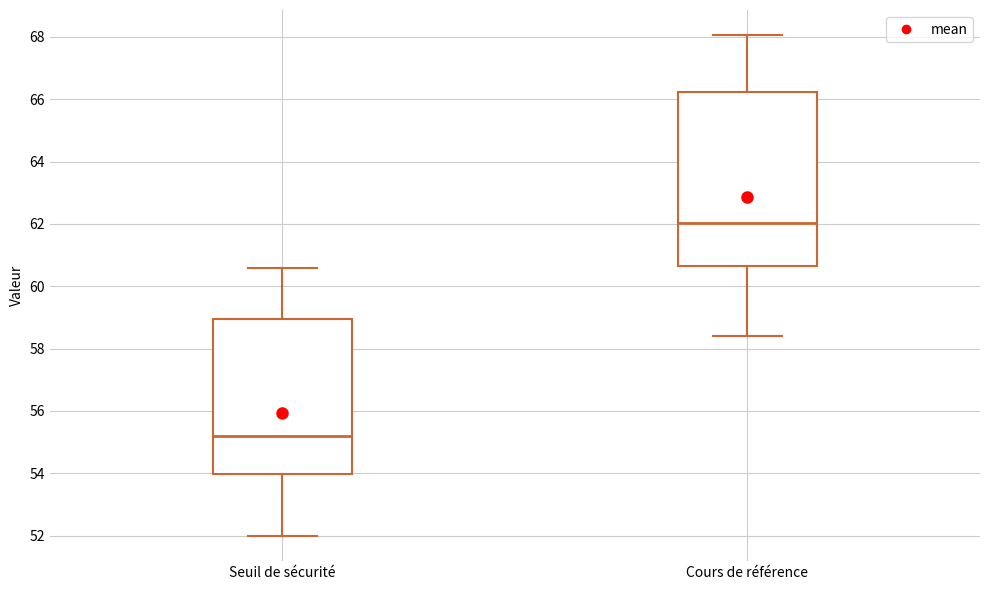

Reading left to right, read every box against the y-axis: the position of its median line, the range the box covers, and the ends of its whiskers. The values are not printed on the chart, so give them approximately, as read against the axis.

Seuil de sécurité: median 55.2, box 54.0 to 59.0, whiskers 52.0 to 60.6
Cours de référence: median 62.0, box 60.6 to 66.2, whiskers 58.4 to 68.0